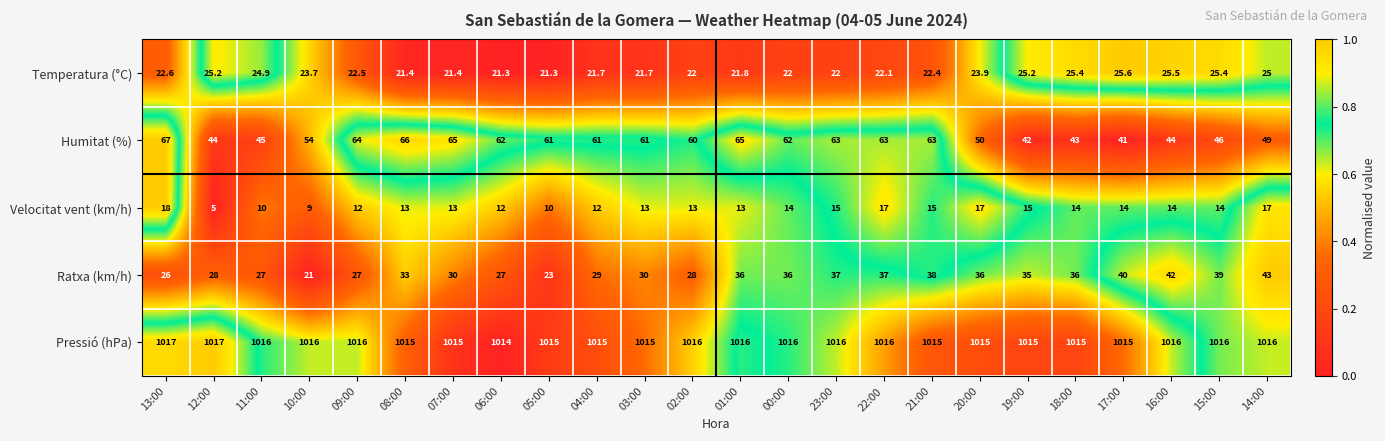

The Humitat (%) series shows 44.0 at 12:00. True or false?

True